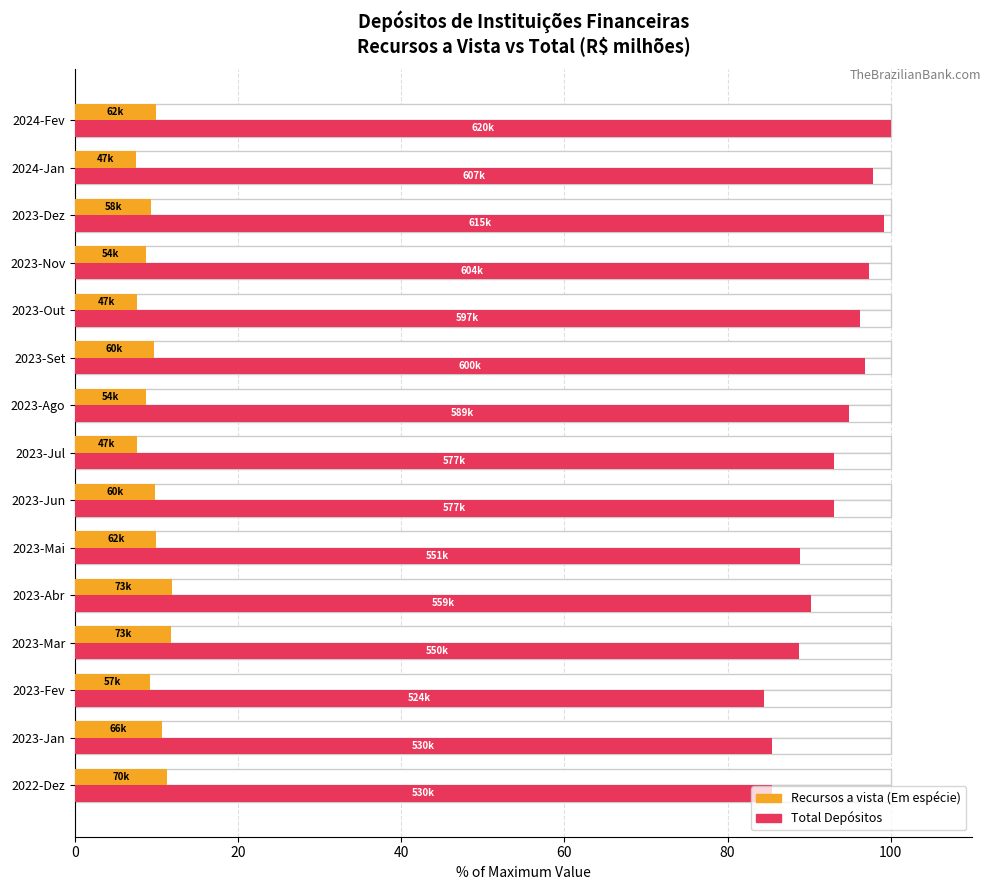

Reading left to right, what are all the values shown in this chart?

Recursos a vista (Em espécie): 11.2	10.6	9.2	11.8	11.8	10.0	9.7	7.6	8.7	9.7	7.6	8.7	9.4	7.5	9.9
Total Depósitos: 85.4	85.4	84.4	88.7	90.2	88.8	93.1	93.0	94.9	96.8	96.2	97.3	99.2	97.8	100.0